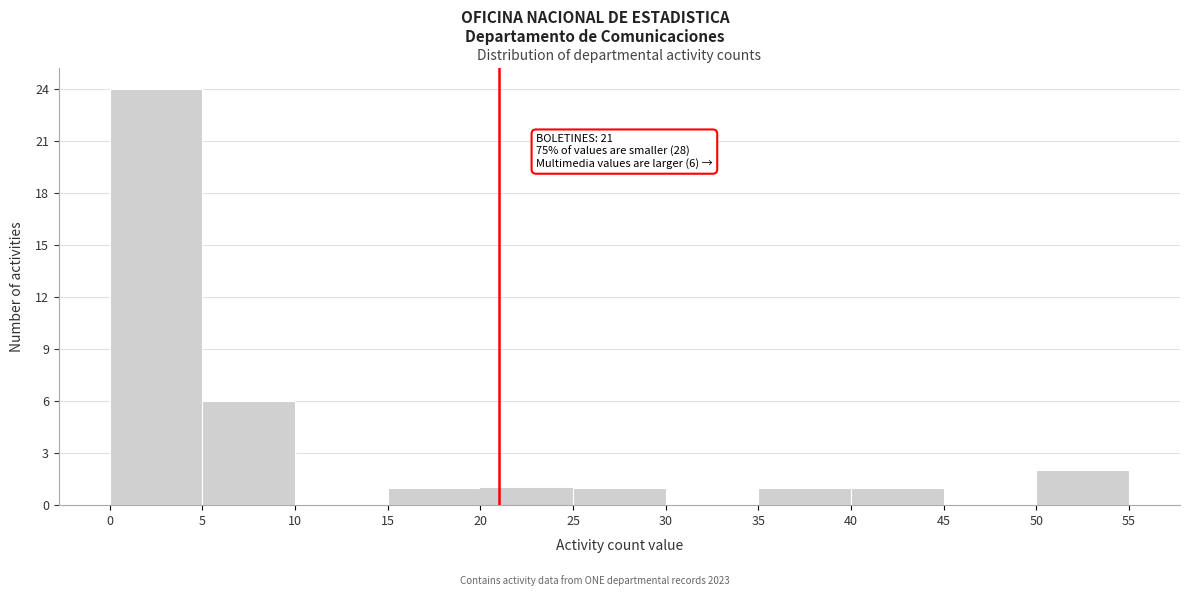

Over which range of the x-axis is the bar tallest?

0 to 5